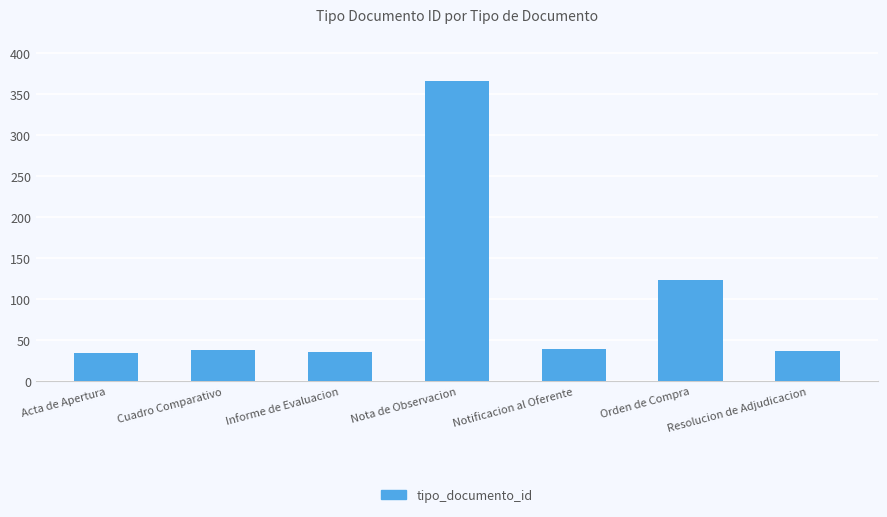

How many series are shown in this chart?

1